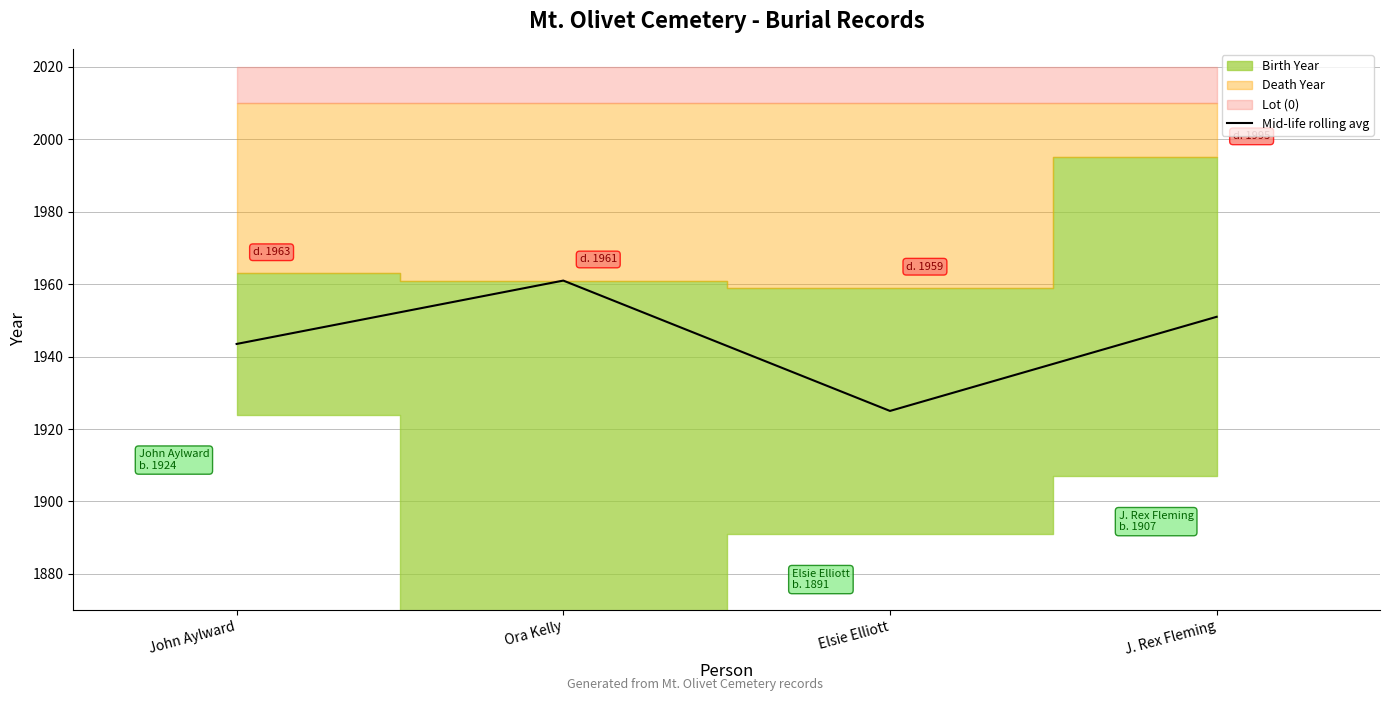

What is the label of the 1st point from the right?

J. Rex Fleming